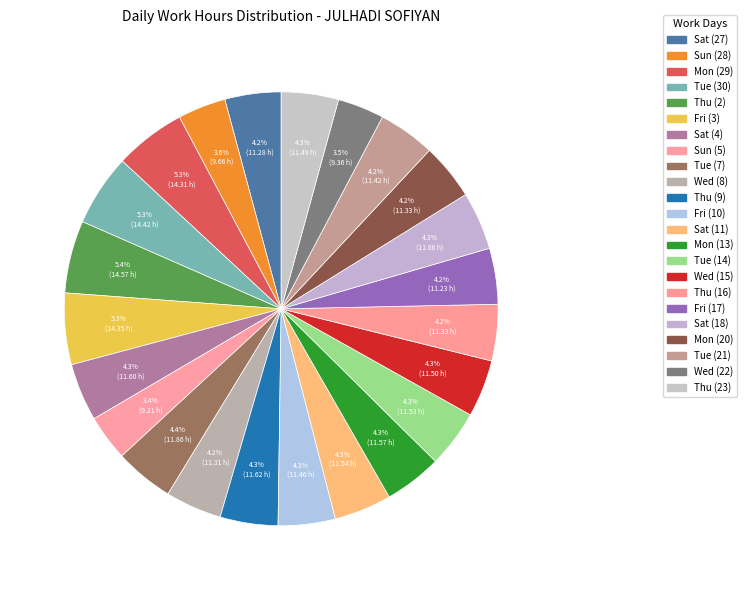

Count the number of slices in the pie.

23